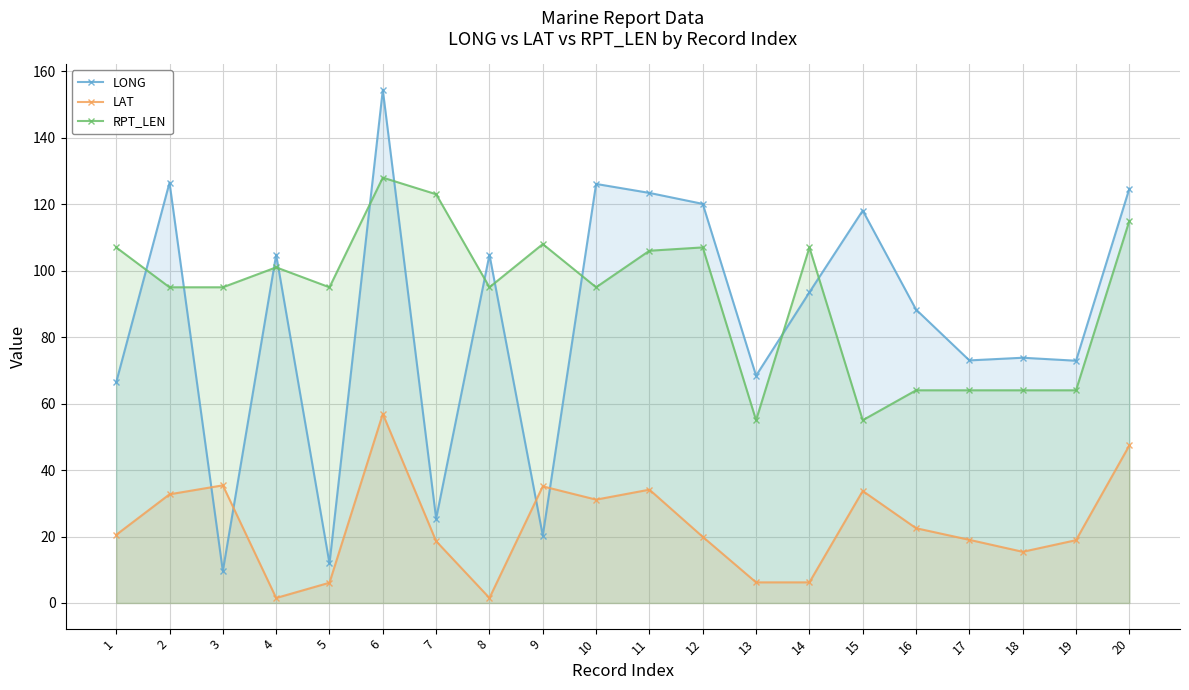

What is the value of the LAT point at the 11th from the left?

34.1